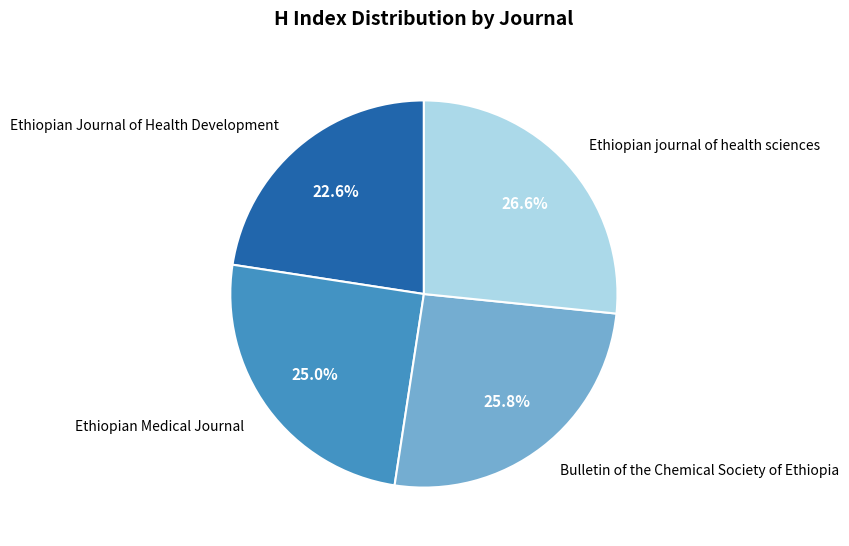

To the nearest percent, what percentage of the pie is Bulletin of the Chemical Society of Ethiopia?

26%